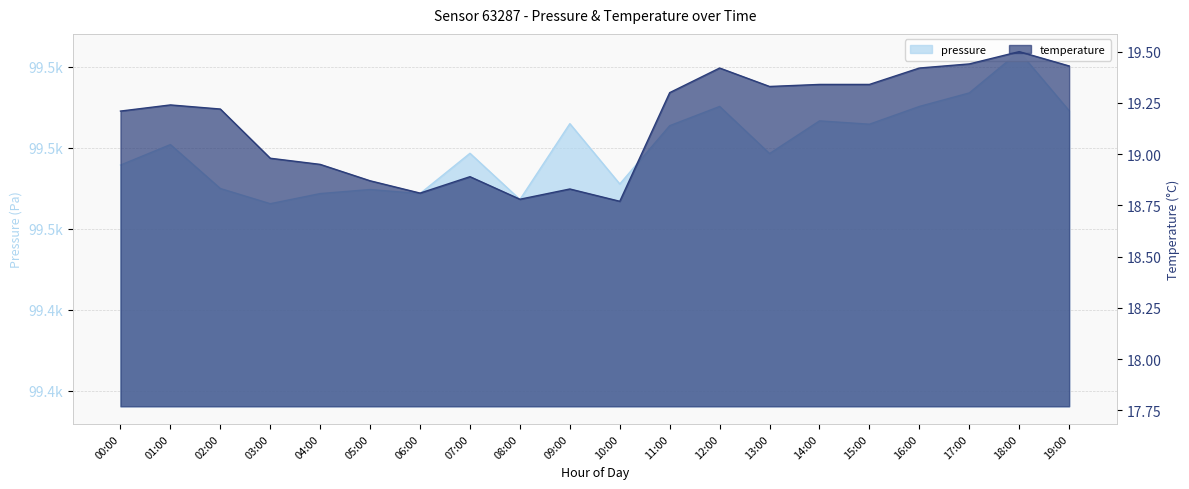

Which series has the largest total across all categories?

pressure